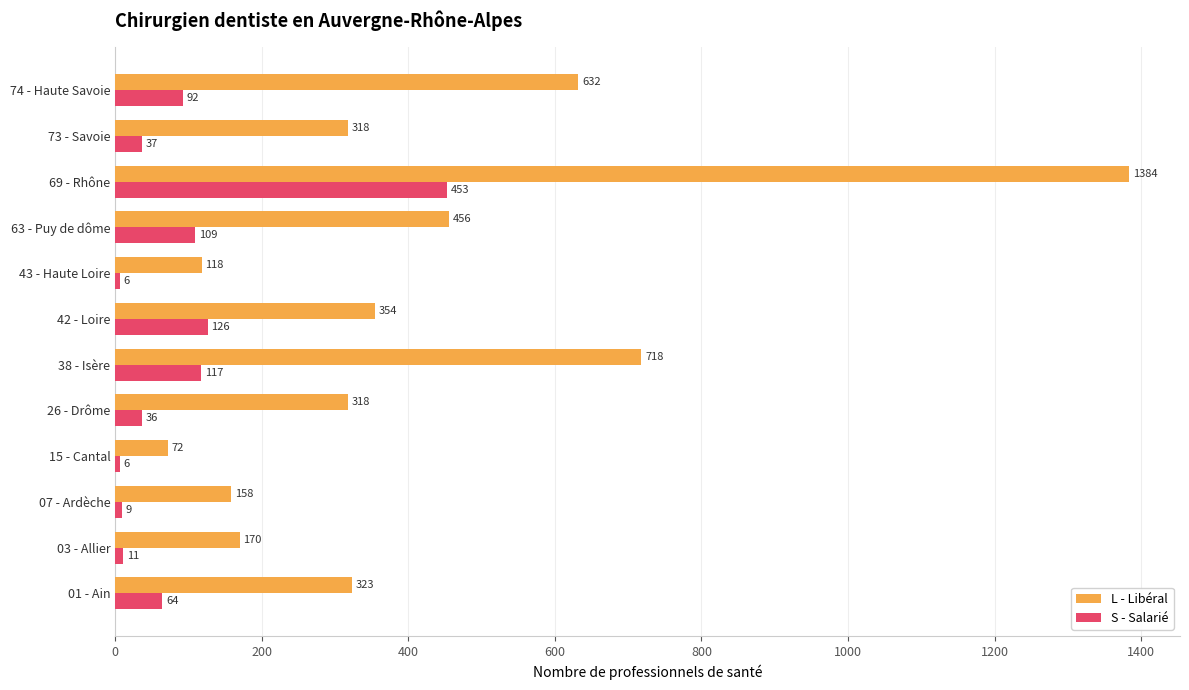

List the series in order of their peak value, lowest first.

S - Salarié, L - Libéral